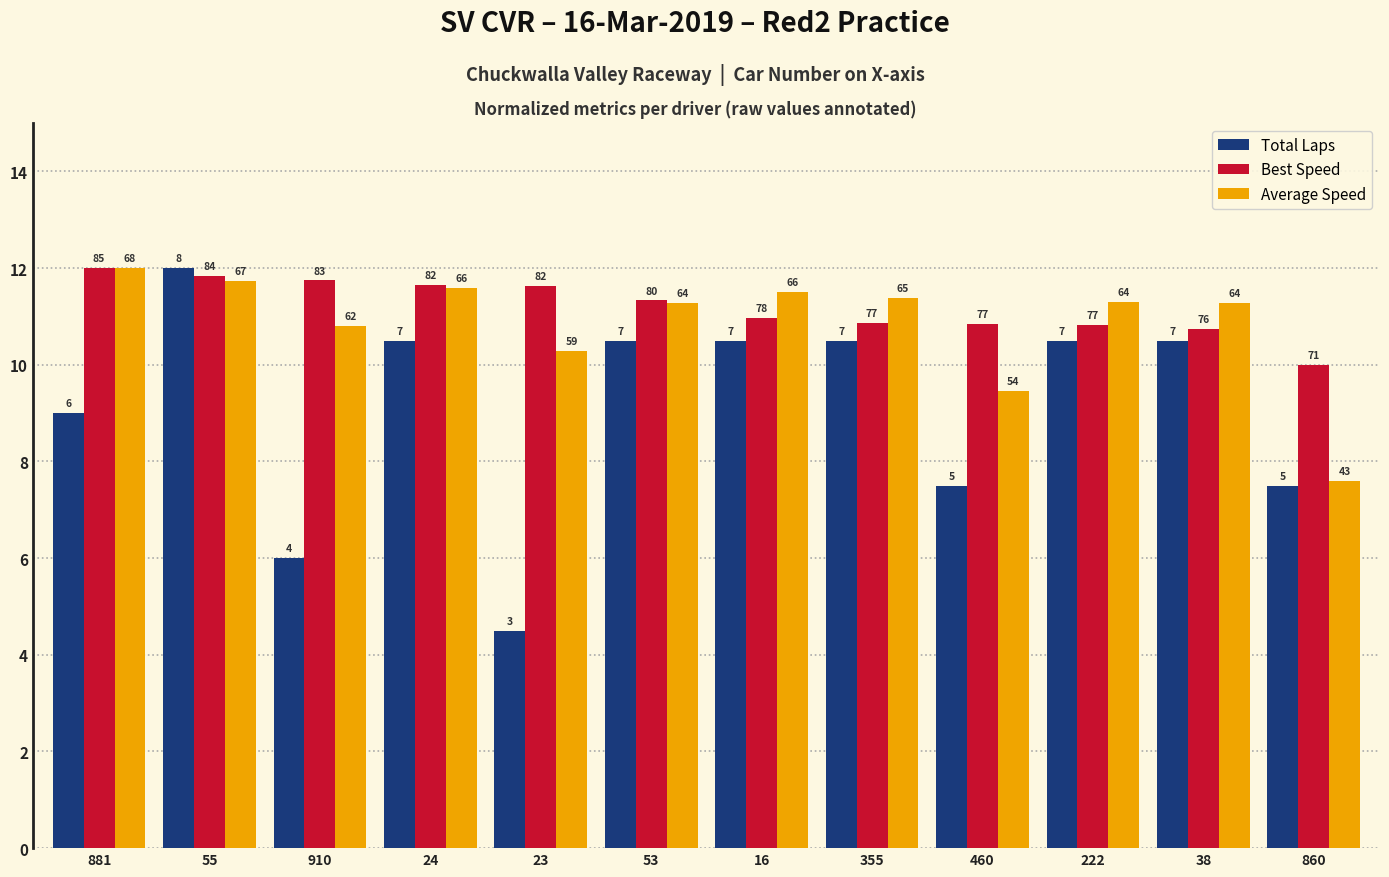

Is the value of Average Speed at 860 greater than the value of Total Laps at 55?

No